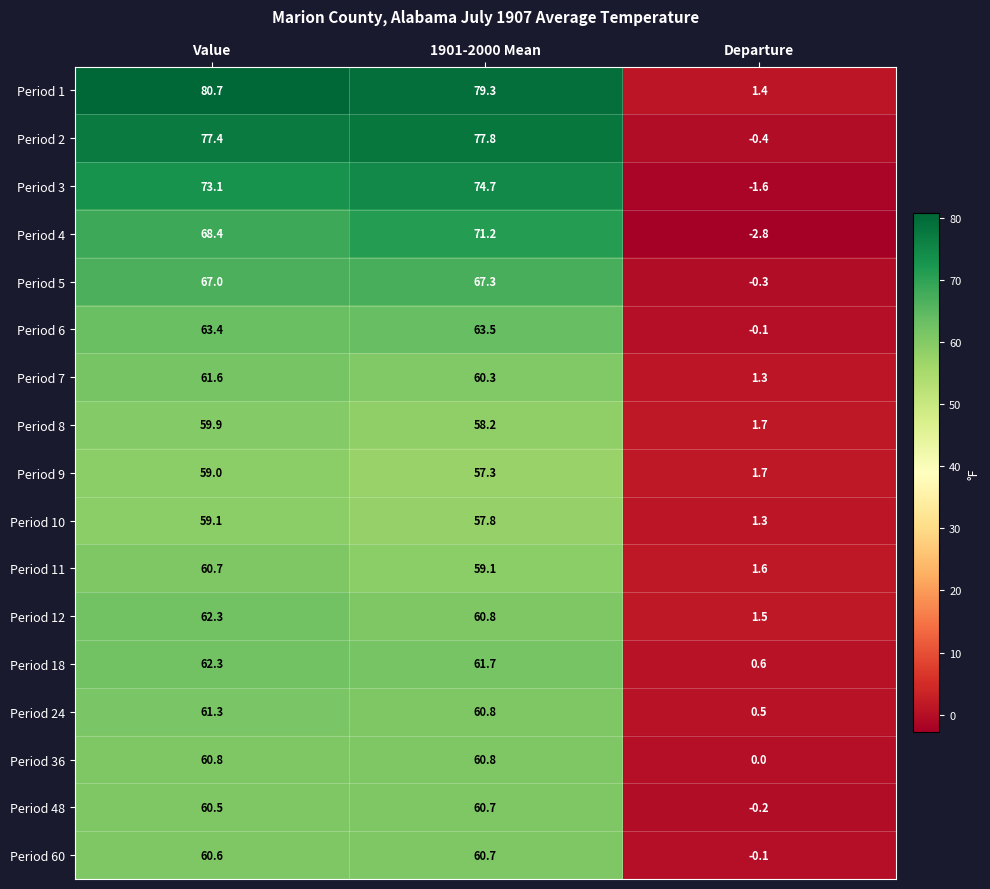

Where is Period 10 nearest to the value 30?

1901-2000 Mean